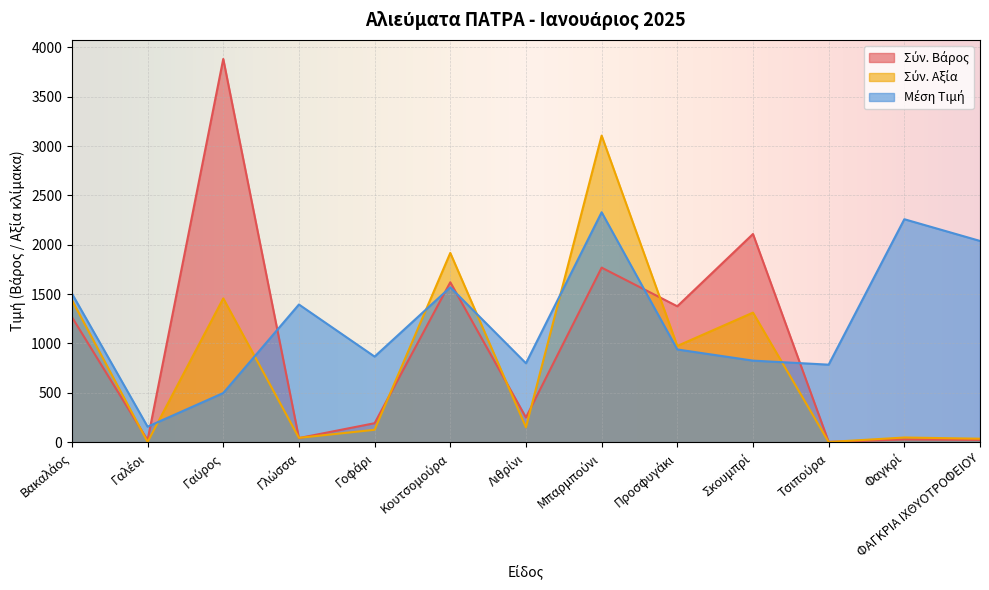

The Σύν. Αξία series shows 2.5 at Γαλέοι. True or false?

True